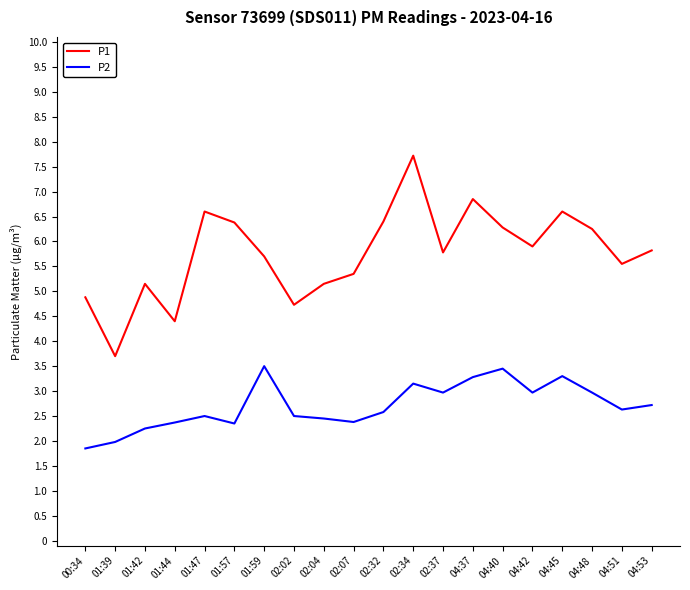

What is the difference between the highest and lowest values at 04:48?

3.3